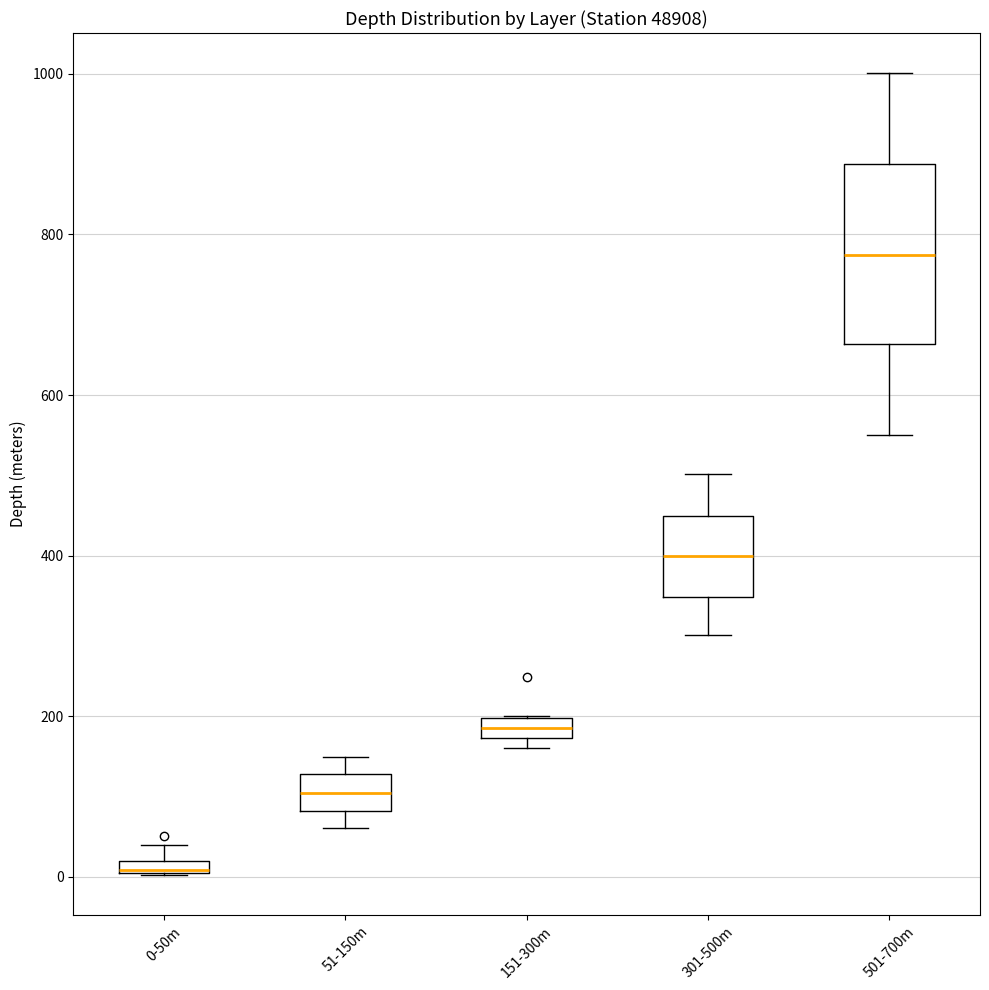

Where is the upper edge of the box for 151-300m on the y-axis? The values are not printed on the chart, so give them approximately, as read against the axis.

200